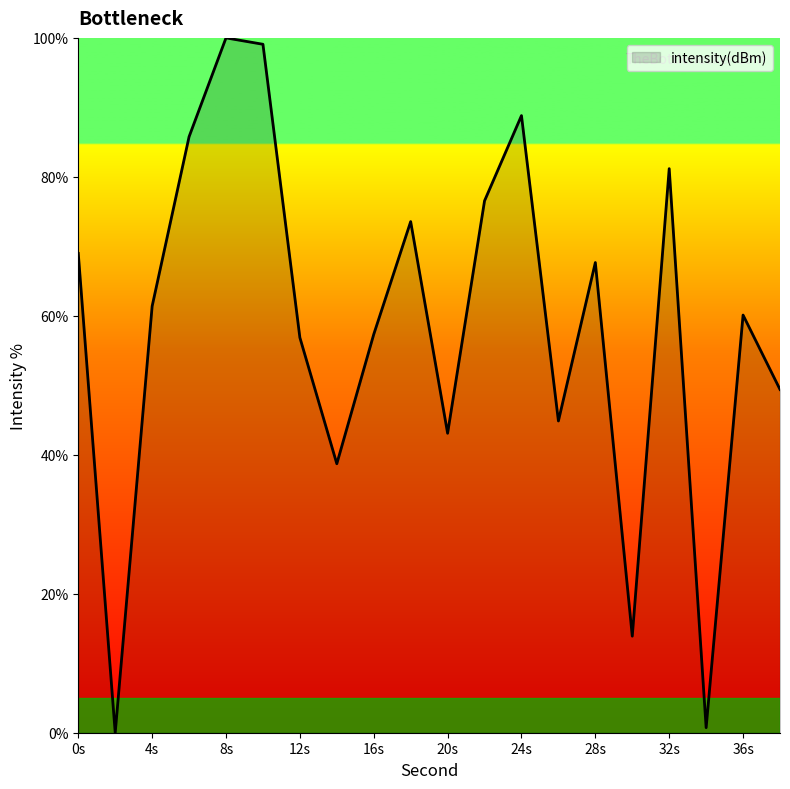

What is the greatest value displayed?

100.0